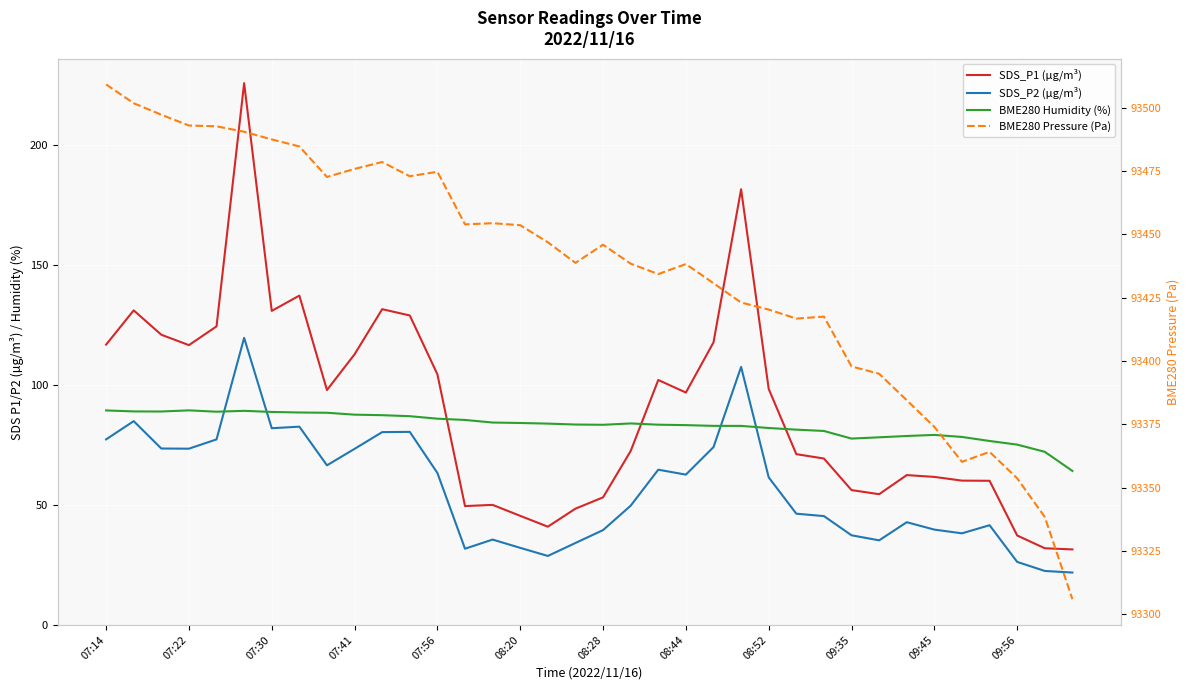

Which series ends up on top after the final intersection of BME280 Humidity (%) and SDS_P1 (µg/m³)?

BME280 Humidity (%)